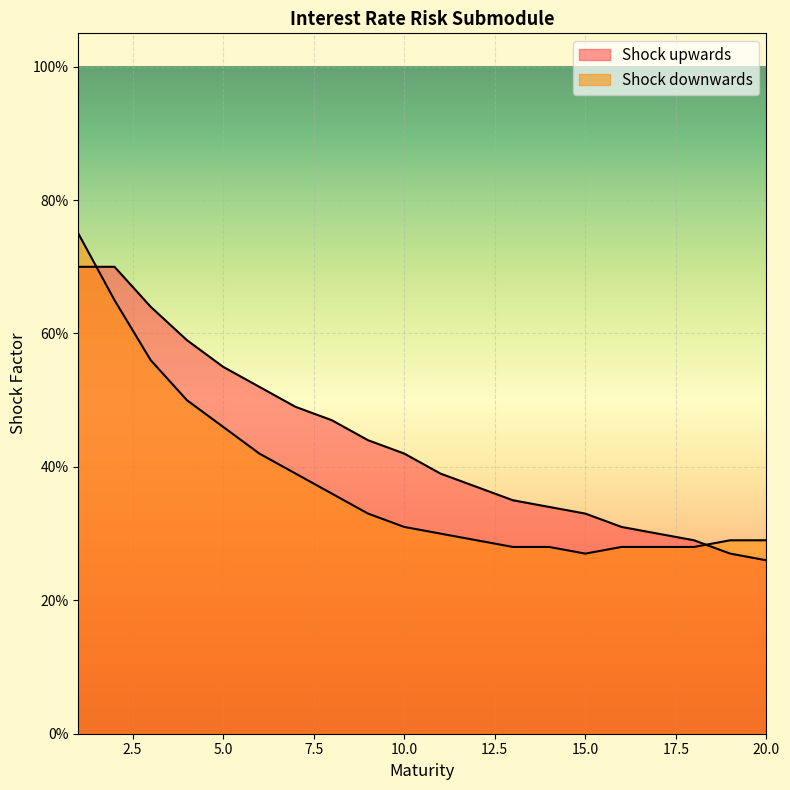

What is the sum of the Shock downwards values at 12 and 17?

0.6